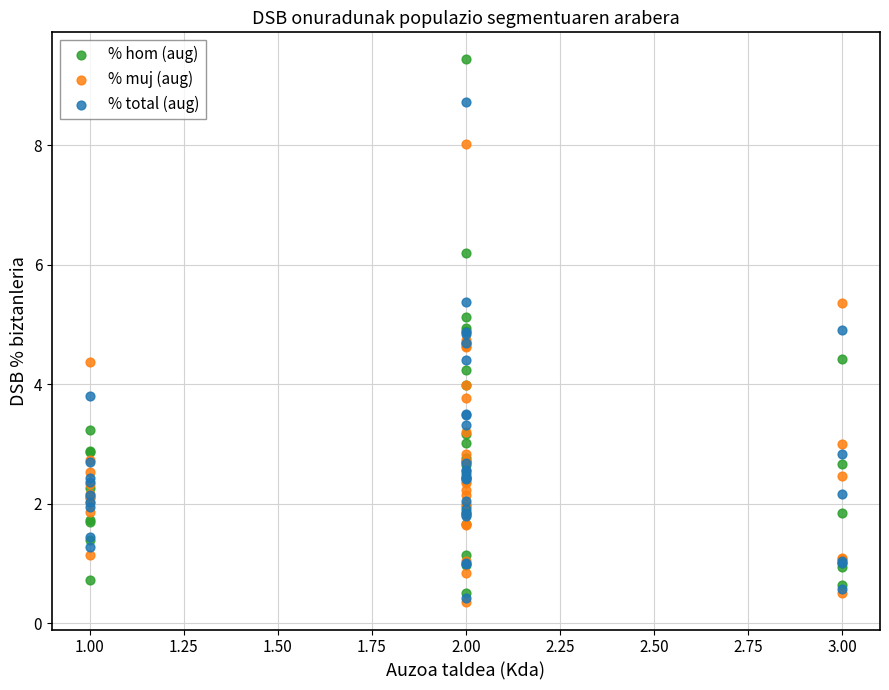

Which series has the widest spread of Y values?

% hom (aug)